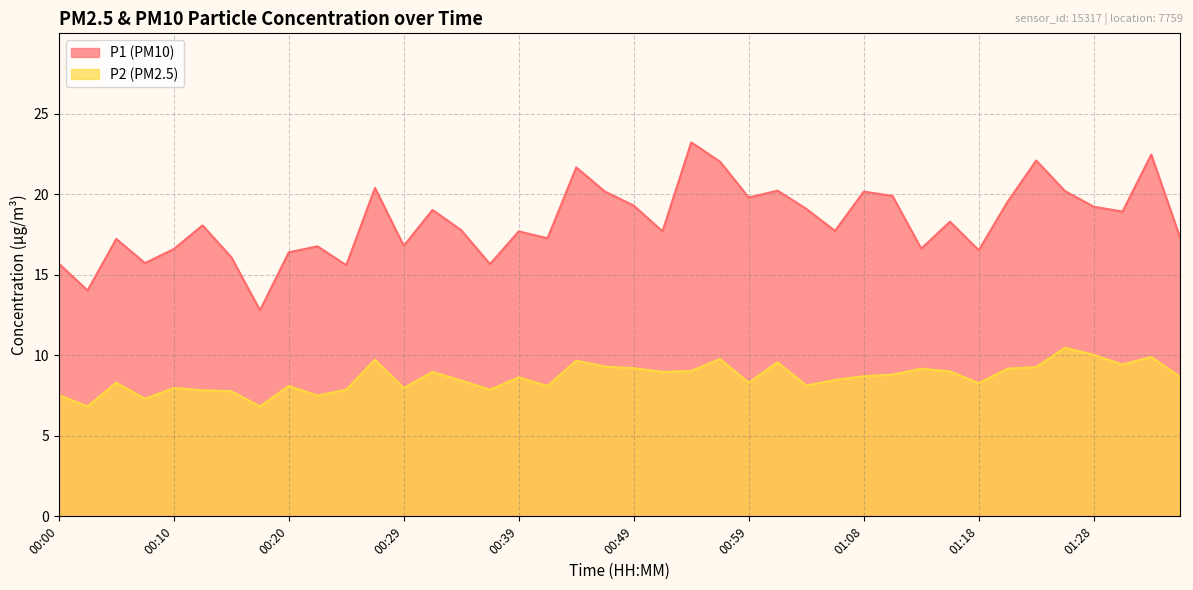

Is it true that P2 equals 6.8 at 00:17?

True